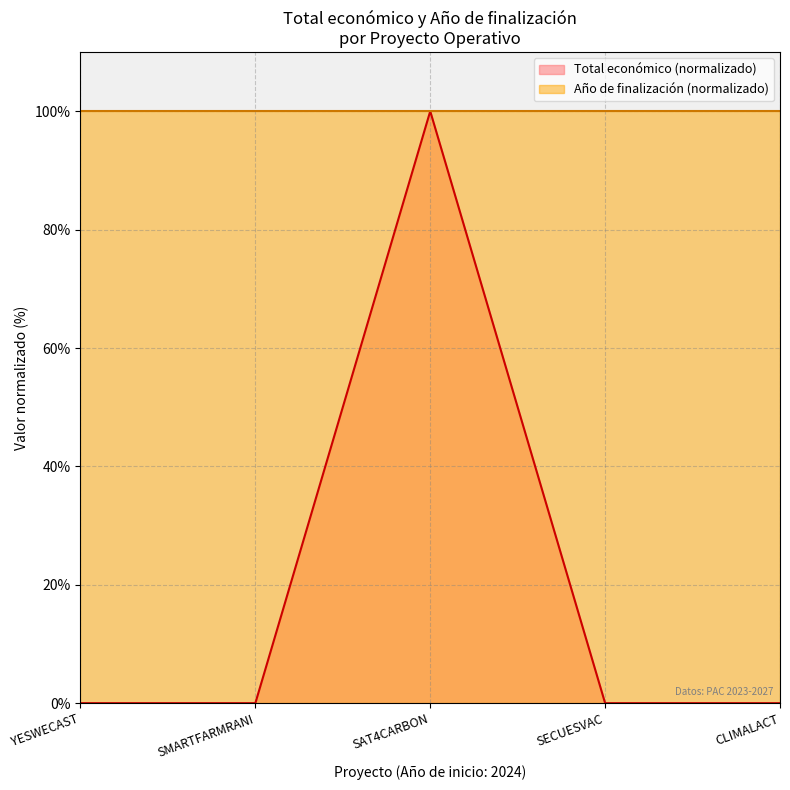

How many data points does each series have?

5